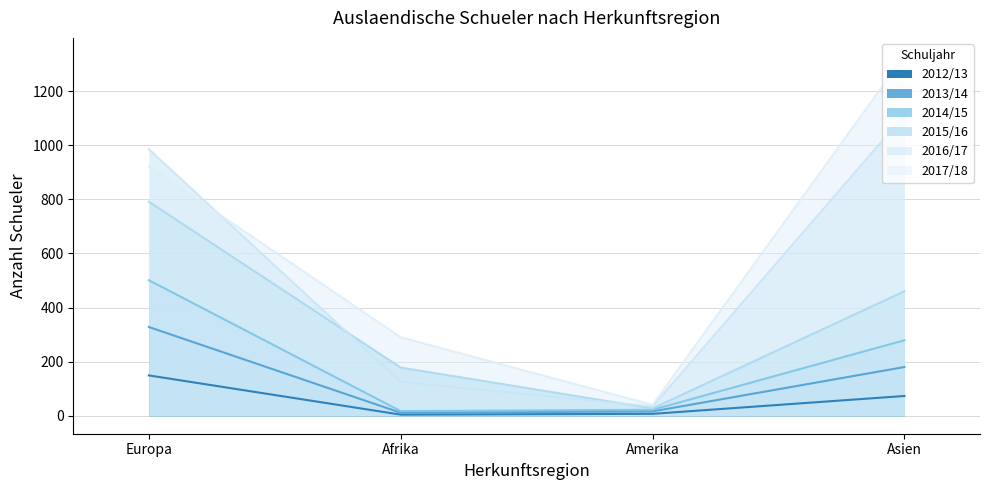

True or false: 2012/13 has a value of 82 at Europa.

False